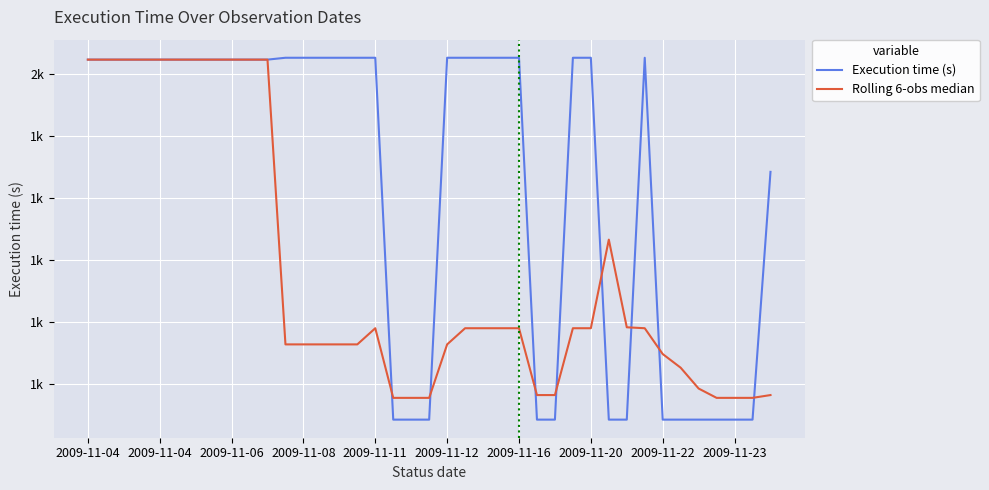

What is the maximum value shown in the chart?

2051